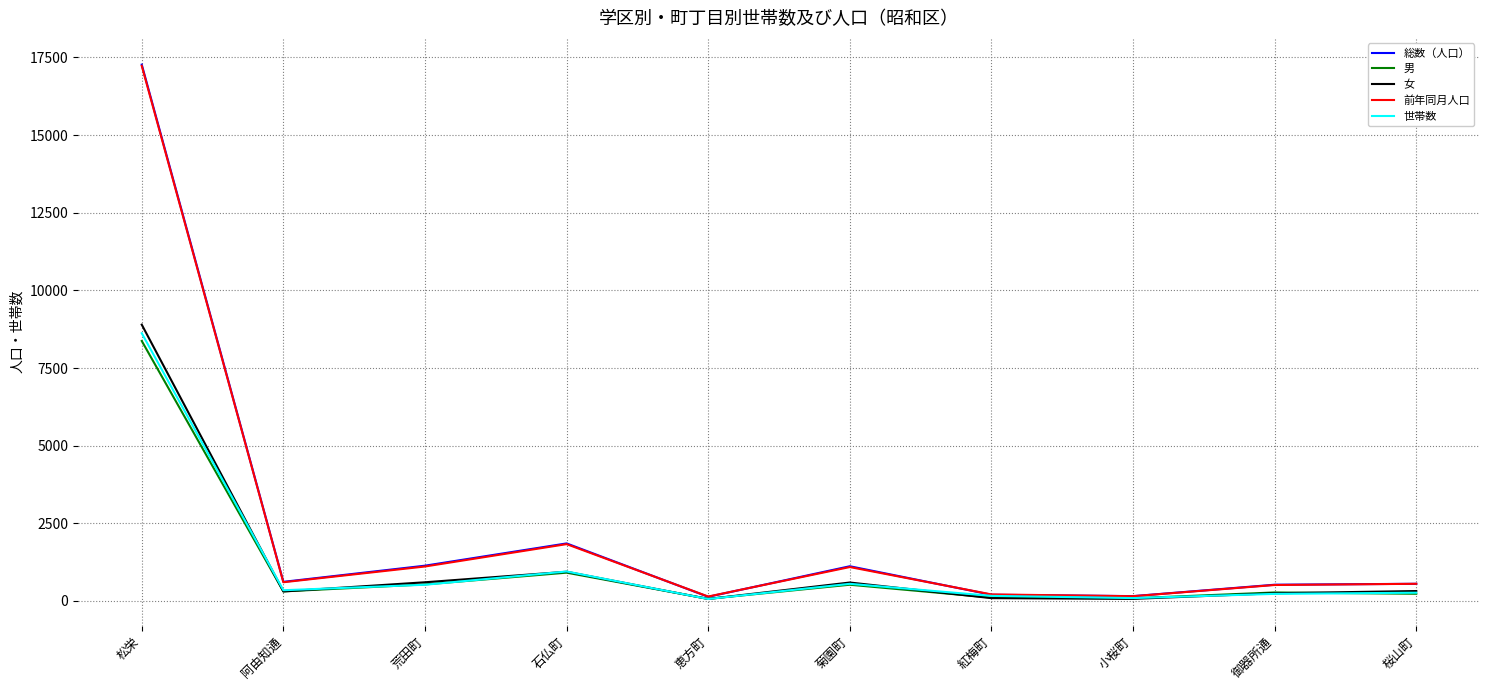

Count the number of data series in this chart.

5